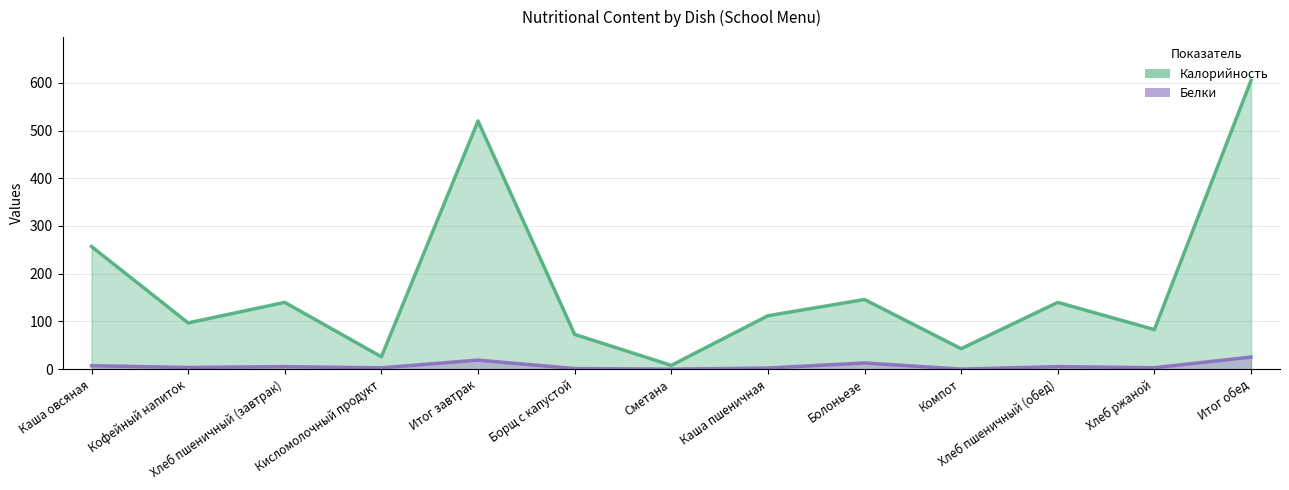

What is the value of the Калорийность point at the 8th from the left?

112.0